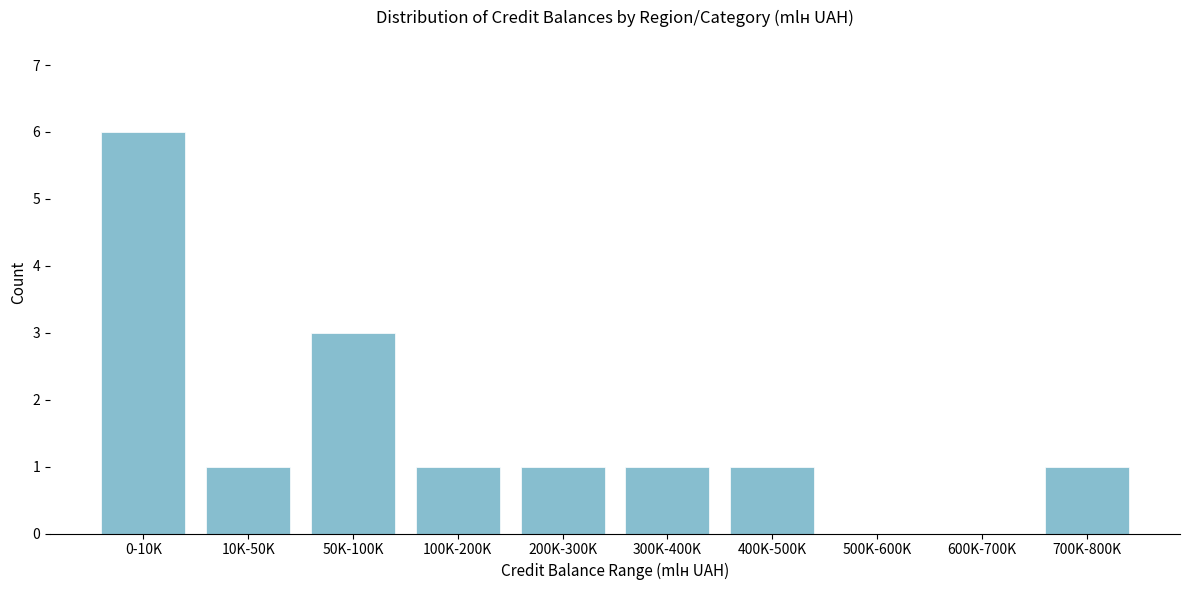

Reading right to left, what are all the values shown in this chart?

700K-800K=1	600K-700K=0	500K-600K=0	400K-500K=1	300K-400K=1	200K-300K=1	100K-200K=1	50K-100K=3	10K-50K=1	0-10K=6